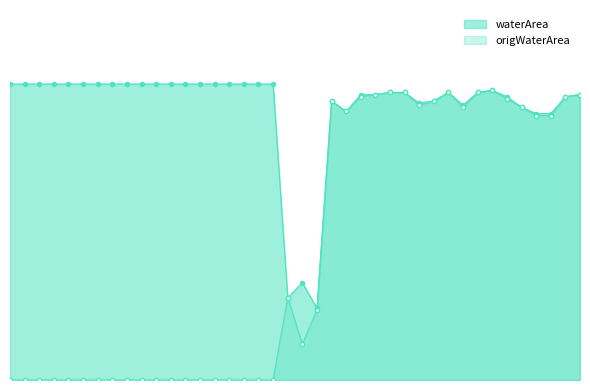

Which has a higher value, 2018_05 or 1986_05?

1986_05